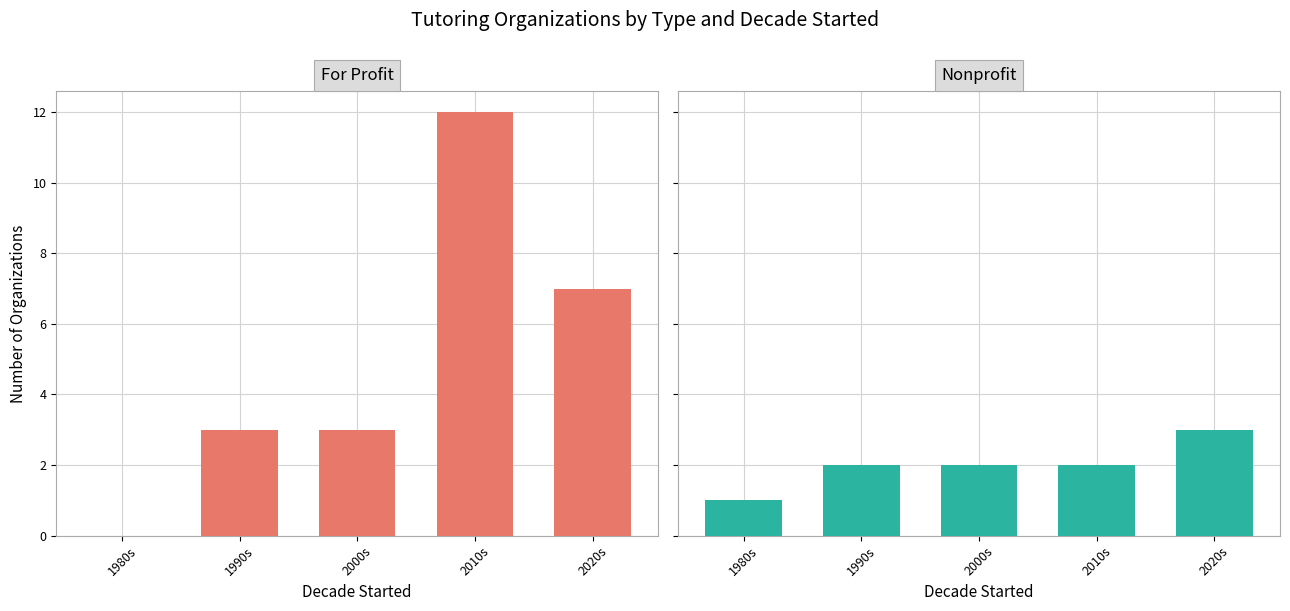

Reading left to right, what are all the values shown in this chart?

For Profit: 1980s=0	1990s=3	2000s=3	2010s=12	2020s=7
Nonprofit: 1980s=1	1990s=2	2000s=2	2010s=2	2020s=3